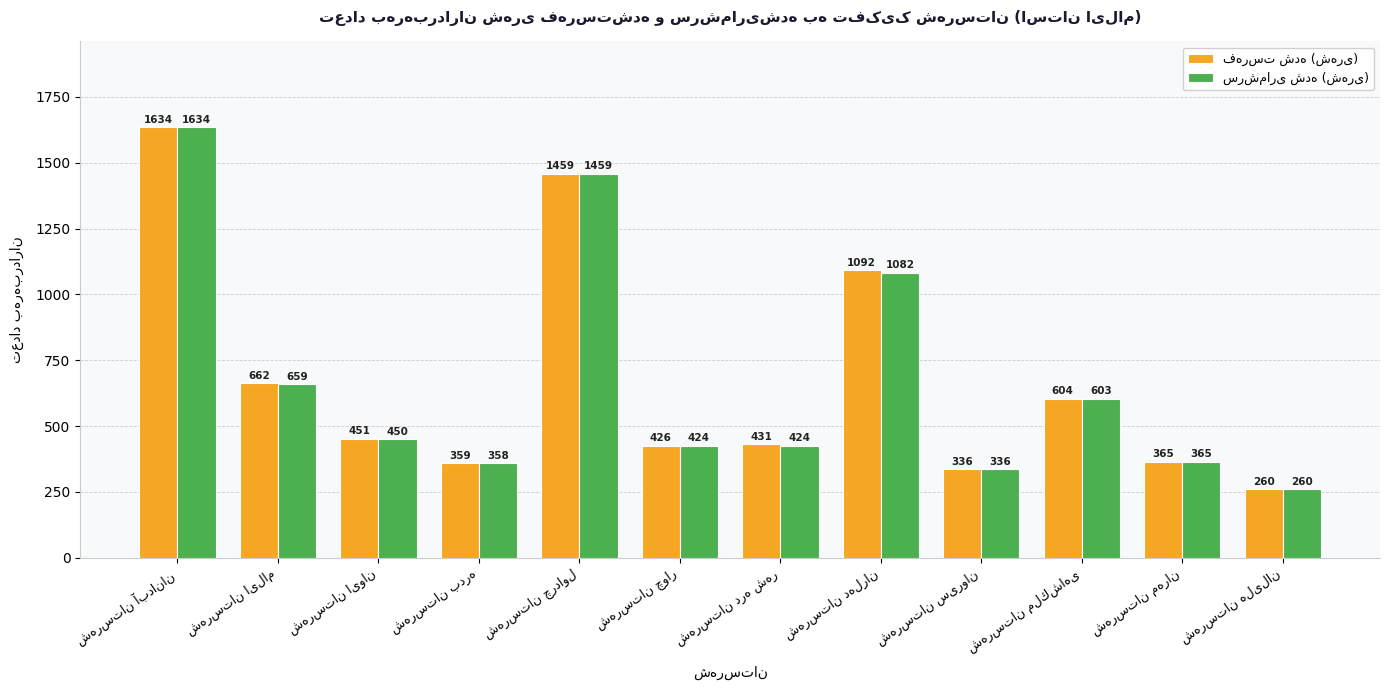

Are the bars horizontal?

No